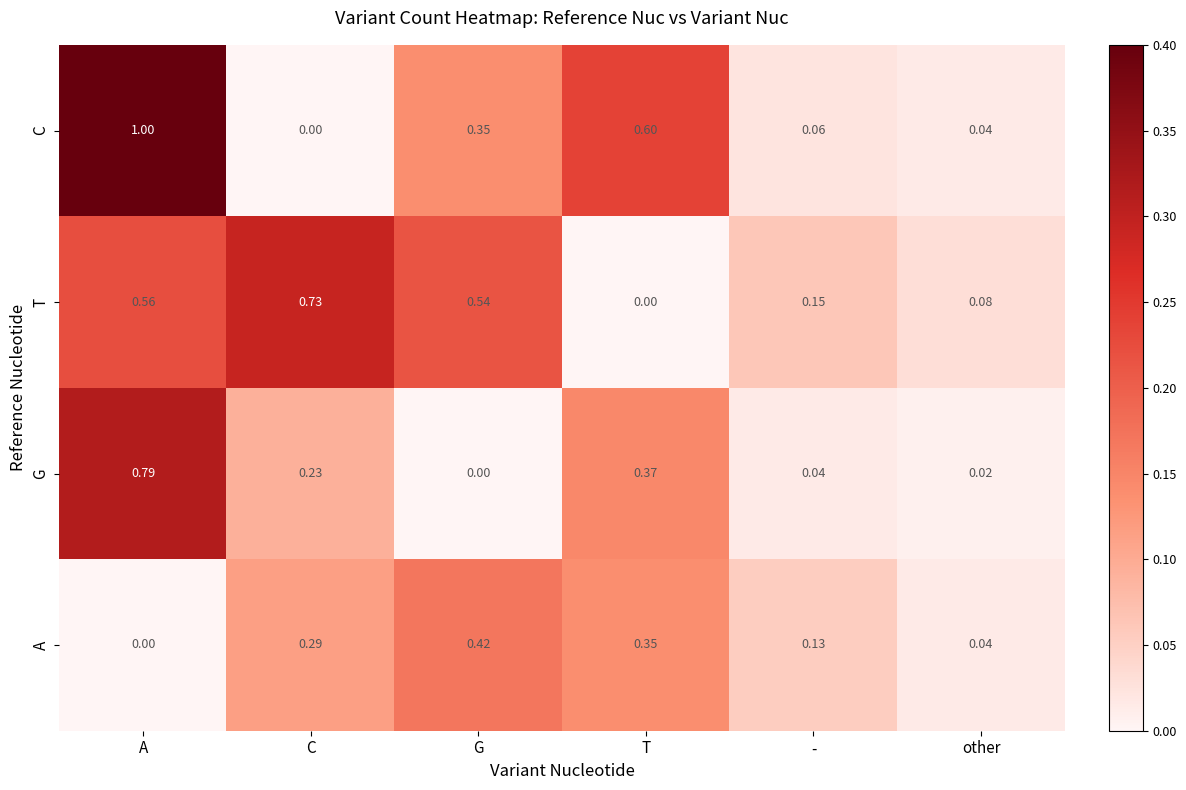

Which series has the largest range (max minus min)?

C